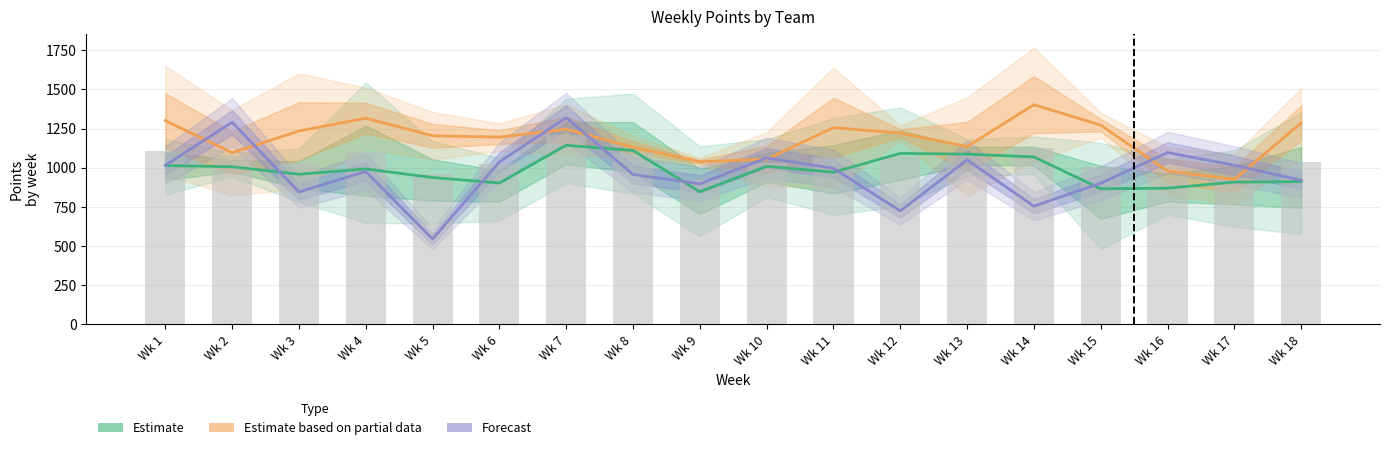

What is the maximum value shown in the chart?

1402.3